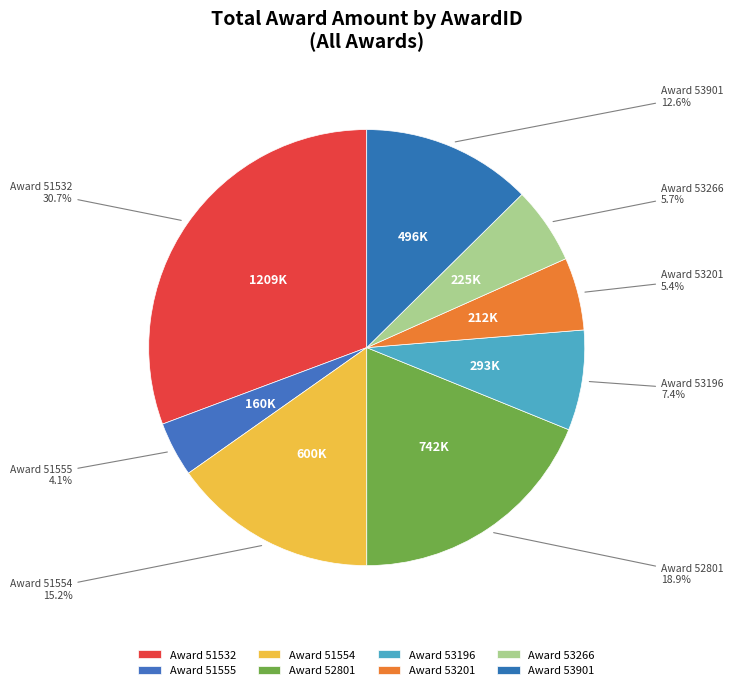

Which has a higher value, Award 51532 or Award 51555?

Award 51532